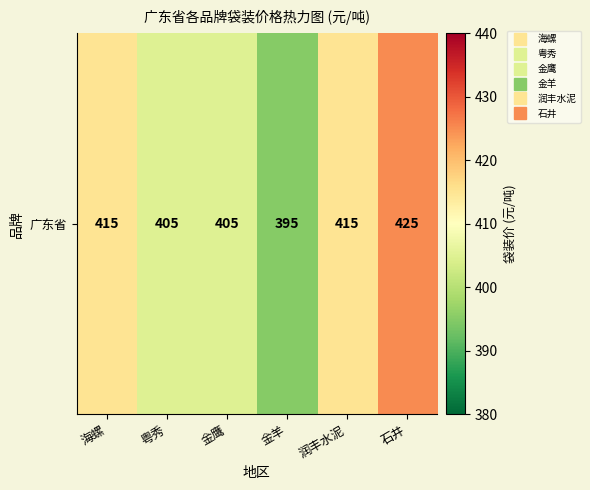

What is the smallest value displayed?

395